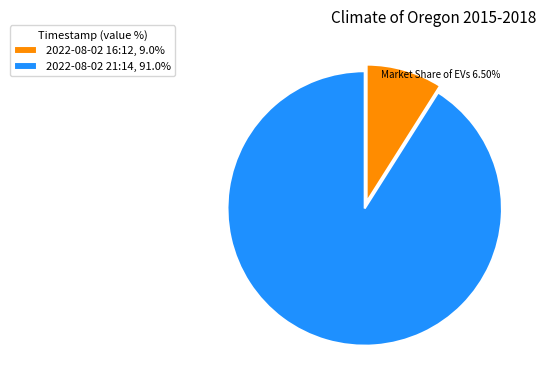

What is the ratio of the value at 2022-08-02 21:14, 91.0% to the value at 2022-08-02 16:12, 9.0%?

10.1